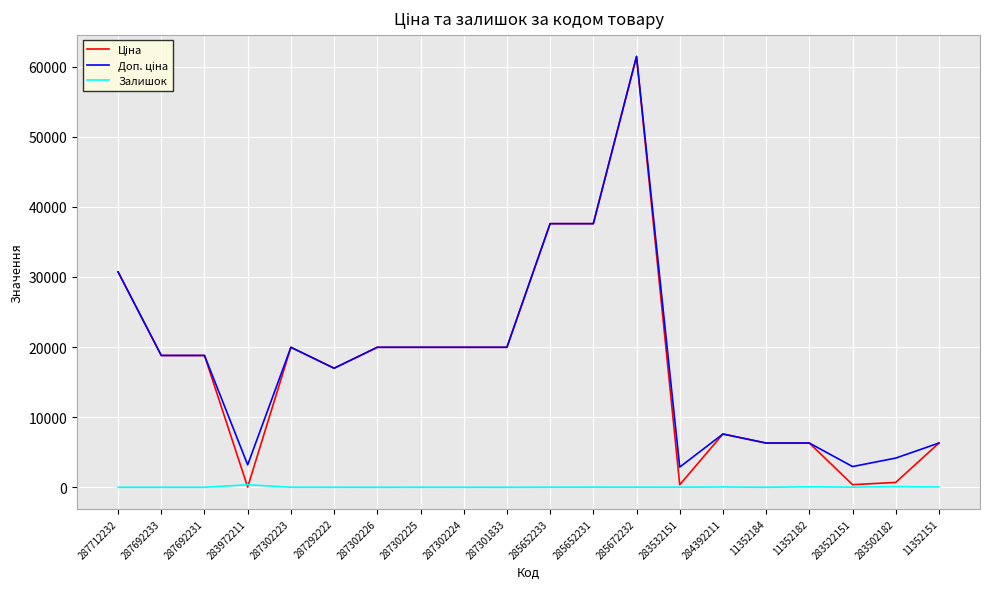

True or false: Залишок has a value of 15.0 at 283532151.

True